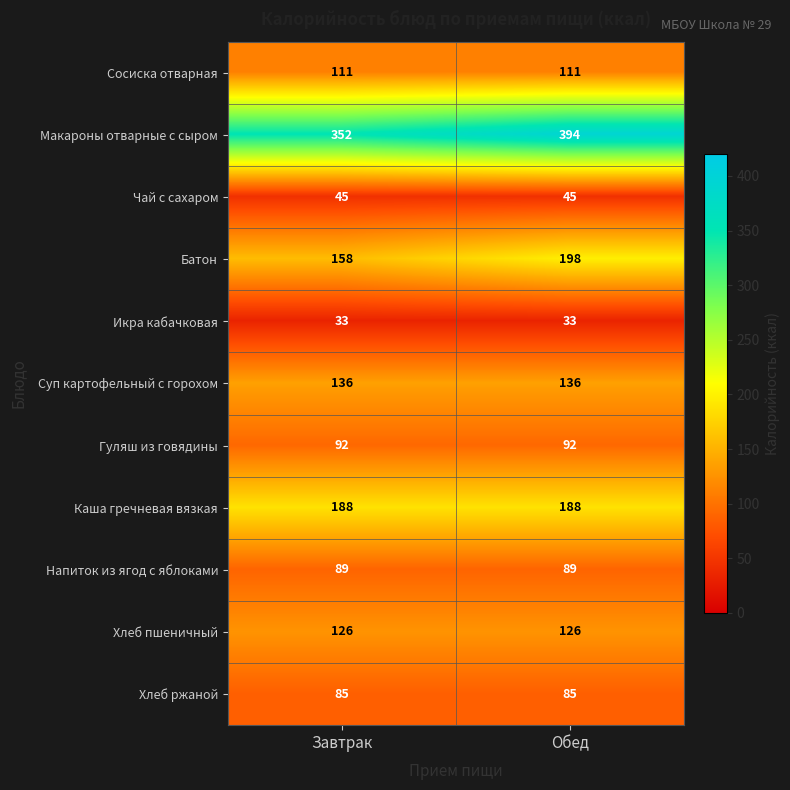

True or false: Батон has a value of 198 at Обед.

True